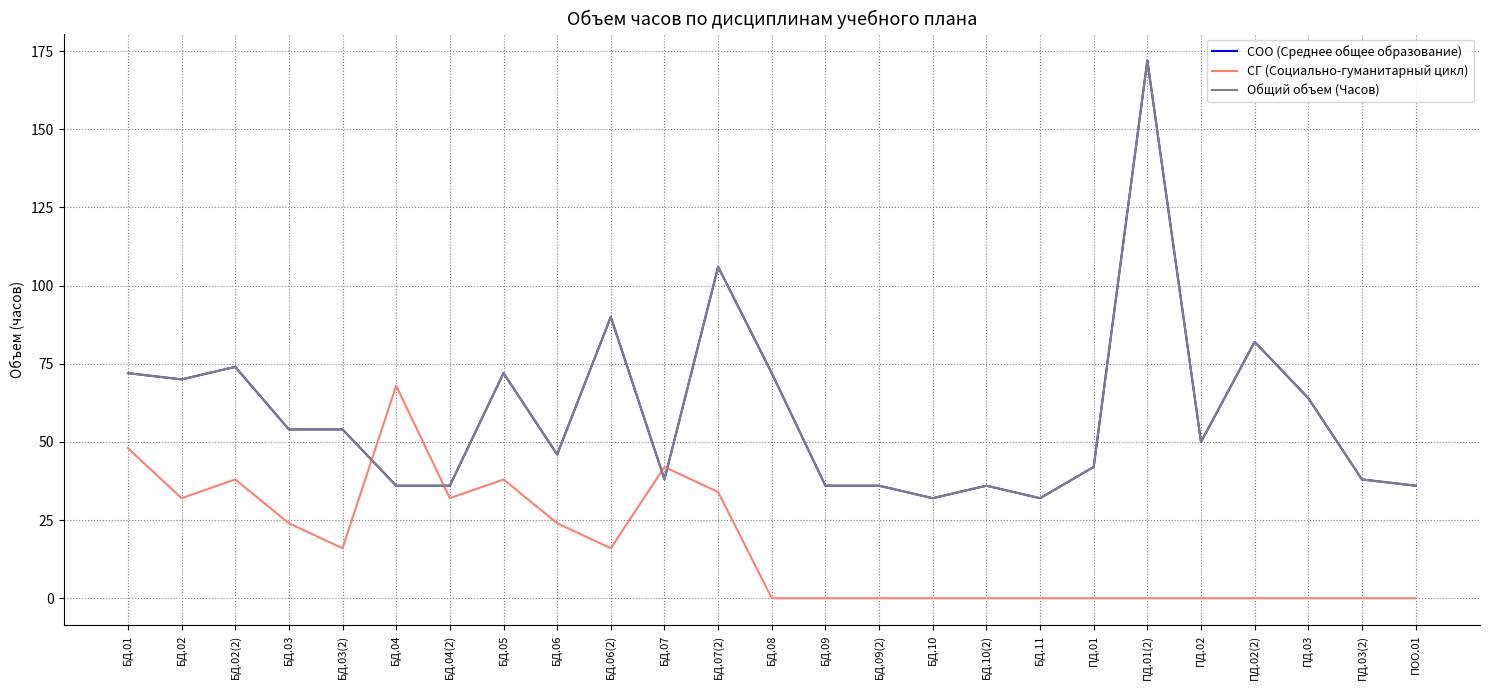

Does the chart have visible grid lines?

Yes